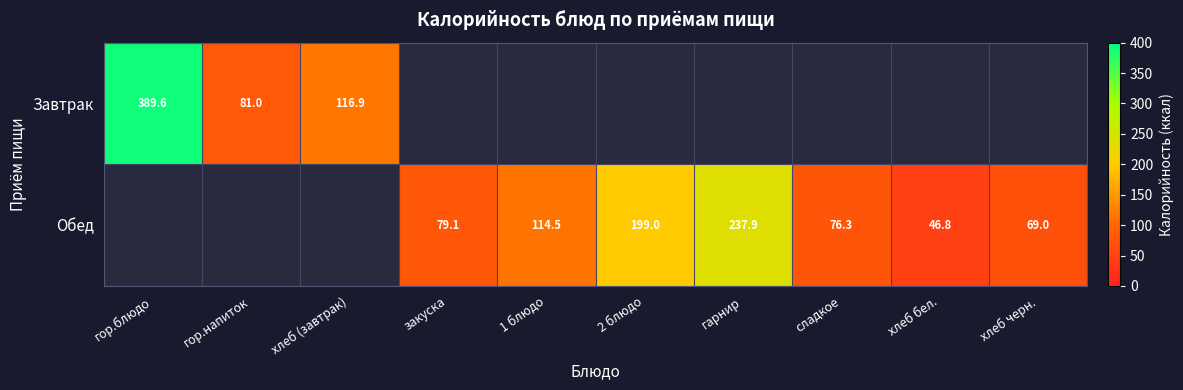

What is the total value across all series at гор.блюдо?

389.6